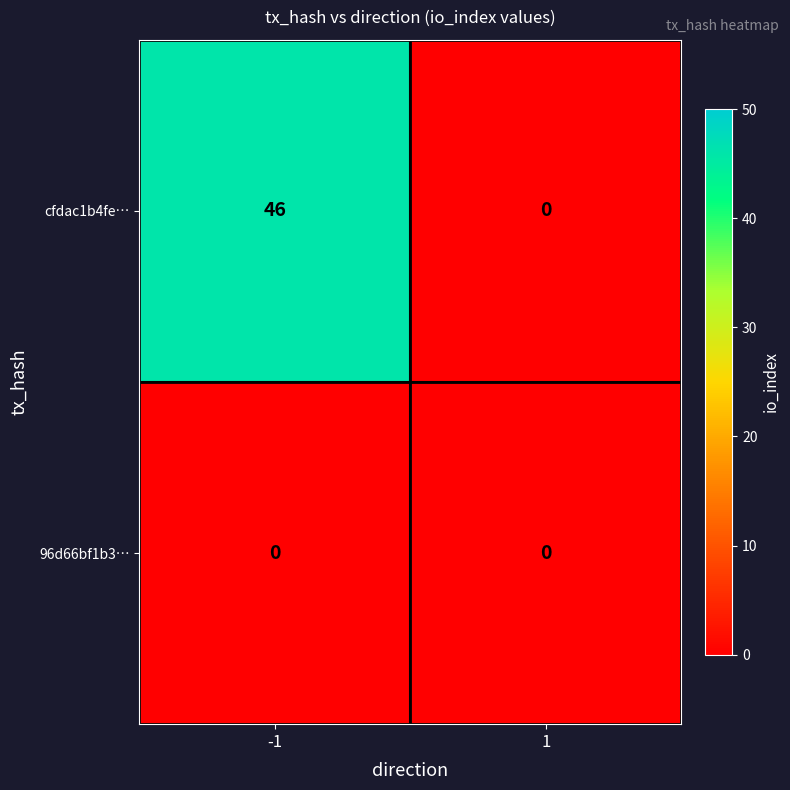

Reading left to right, extract all data points from this chart.

cfdac1b4fe…: 46	0
96d66bf1b3…: 0	0